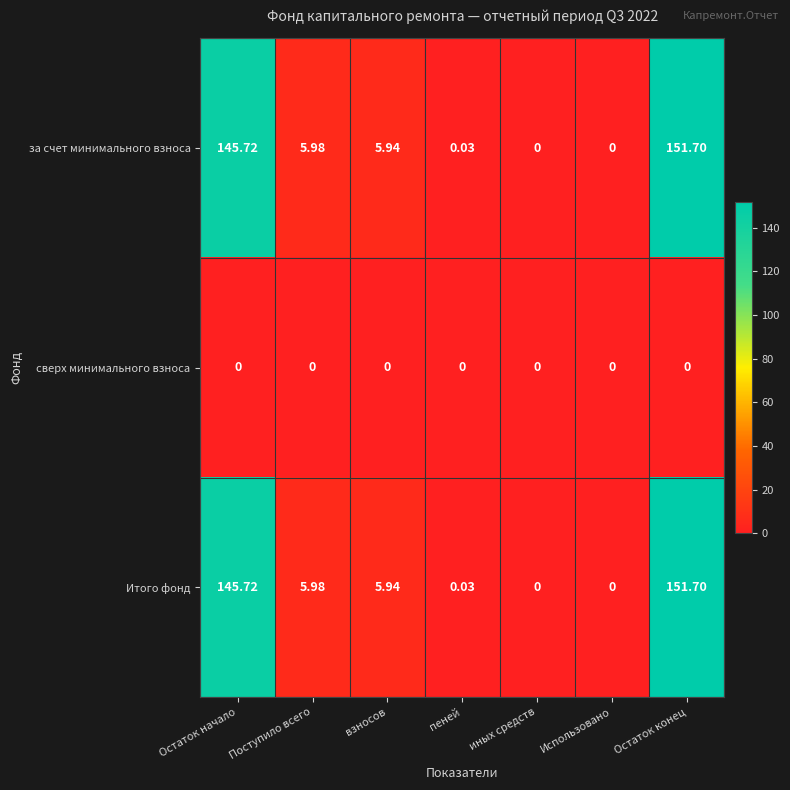

Which category has the highest value across all series?

Остаток конец